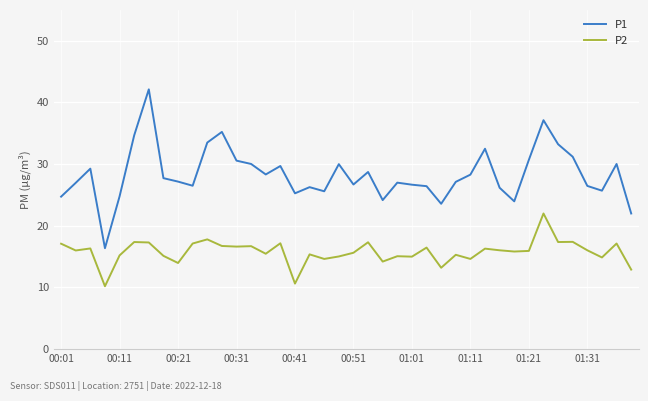

Which series has the largest range (max minus min)?

P1